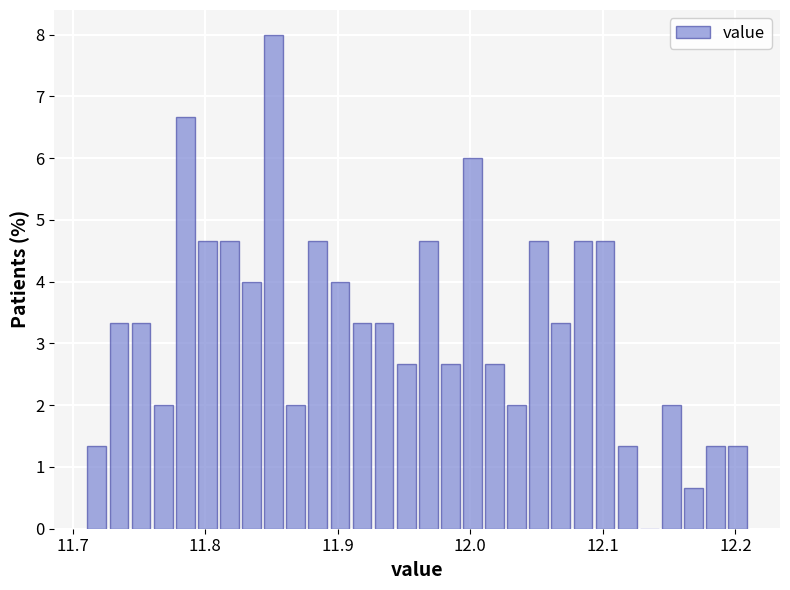

Around what value on the x-axis is the tallest bar? Give the approximate position of its centre, as read against the axis.

11.85